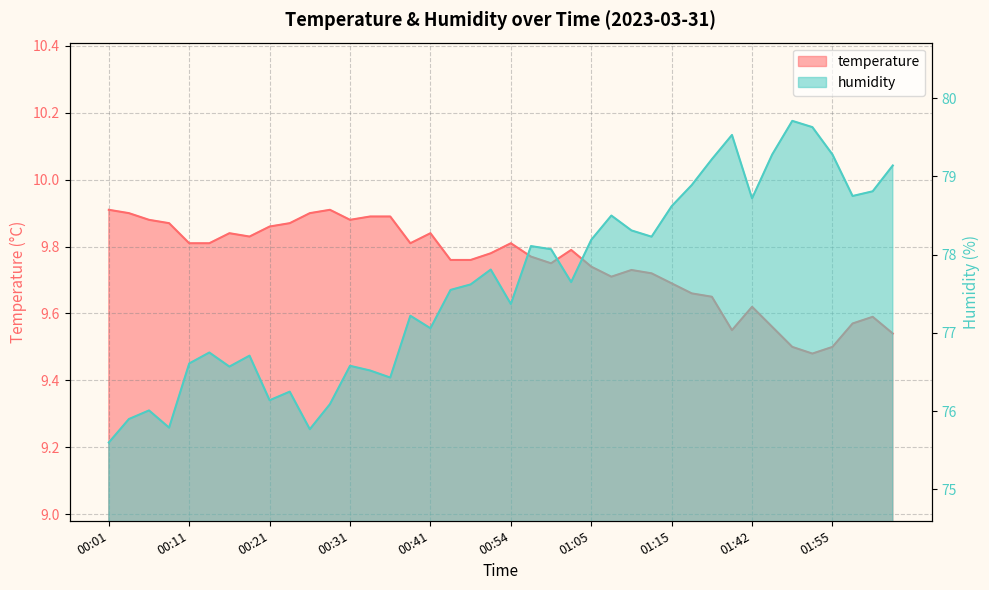

Reading right to left, what are all the values shown in this chart?

temperature: 02:03=9.5	02:01=9.6	01:58=9.6	01:55=9.5	01:53=9.5	01:50=9.5	01:47=9.6	01:42=9.6	01:28=9.6	01:22=9.7	01:17=9.7	01:15=9.7	01:12=9.7	01:10=9.7	01:07=9.7	01:05=9.7	01:02=9.8	01:00=9.8	00:57=9.8	00:54=9.8	00:52=9.8	00:49=9.8	00:44=9.8	00:41=9.8	00:38=9.8	00:36=9.9	00:33=9.9	00:31=9.9	00:29=9.9	00:26=9.9	00:24=9.9	00:21=9.9	00:19=9.8	00:16=9.8	00:14=9.8	00:11=9.8	00:09=9.9	00:06=9.9	00:04=9.9	00:01=9.9
humidity: 02:03=79.1	02:01=78.8	01:58=78.8	01:55=79.3	01:53=79.6	01:50=79.7	01:47=79.3	01:42=78.7	01:28=79.5	01:22=79.2	01:17=78.9	01:15=78.6	01:12=78.2	01:10=78.3	01:07=78.5	01:05=78.2	01:02=77.7	01:00=78.1	00:57=78.1	00:54=77.4	00:52=77.8	00:49=77.6	00:44=77.5	00:41=77.1	00:38=77.2	00:36=76.4	00:33=76.5	00:31=76.6	00:29=76.1	00:26=75.8	00:24=76.2	00:21=76.1	00:19=76.7	00:16=76.6	00:14=76.8	00:11=76.6	00:09=75.8	00:06=76.0	00:04=75.9	00:01=75.6